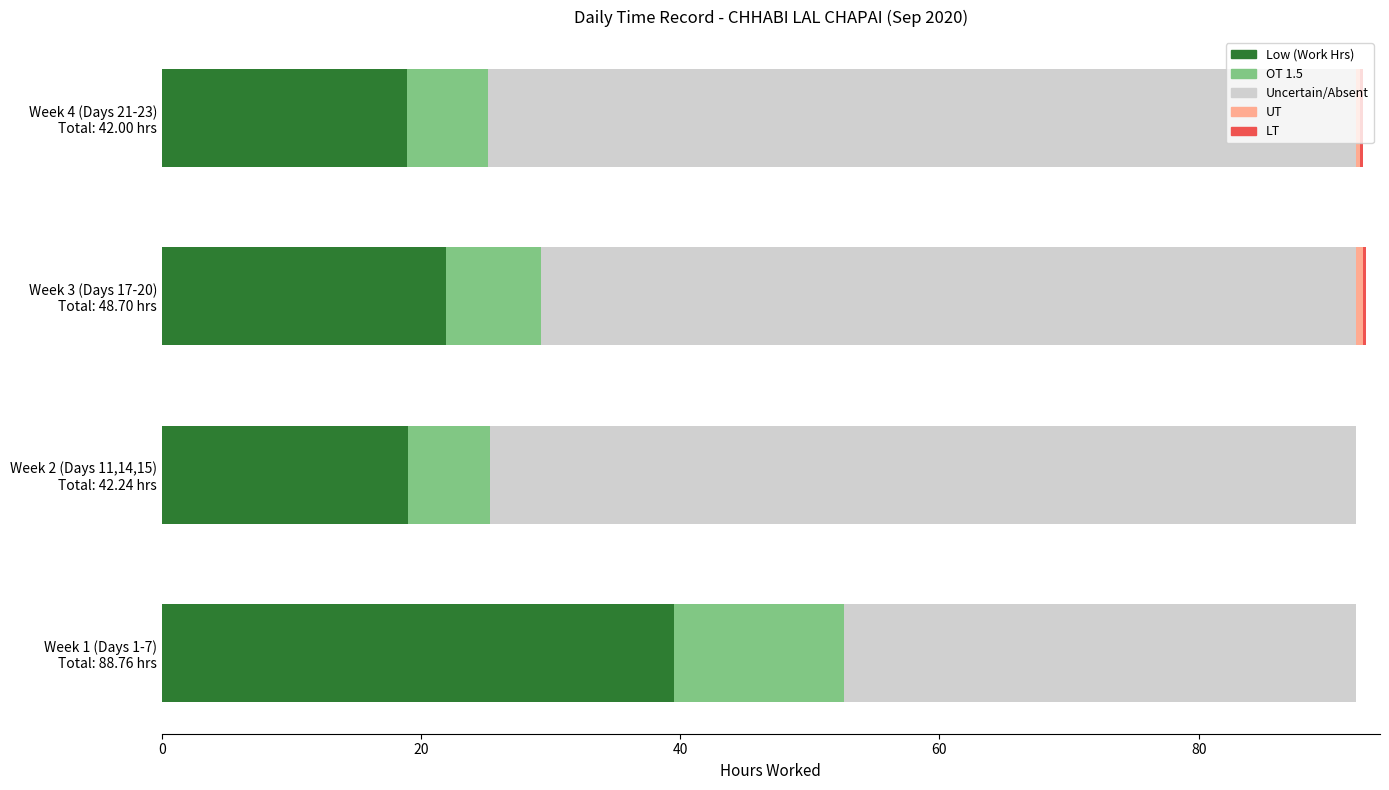

How many series are shown in this chart?

5